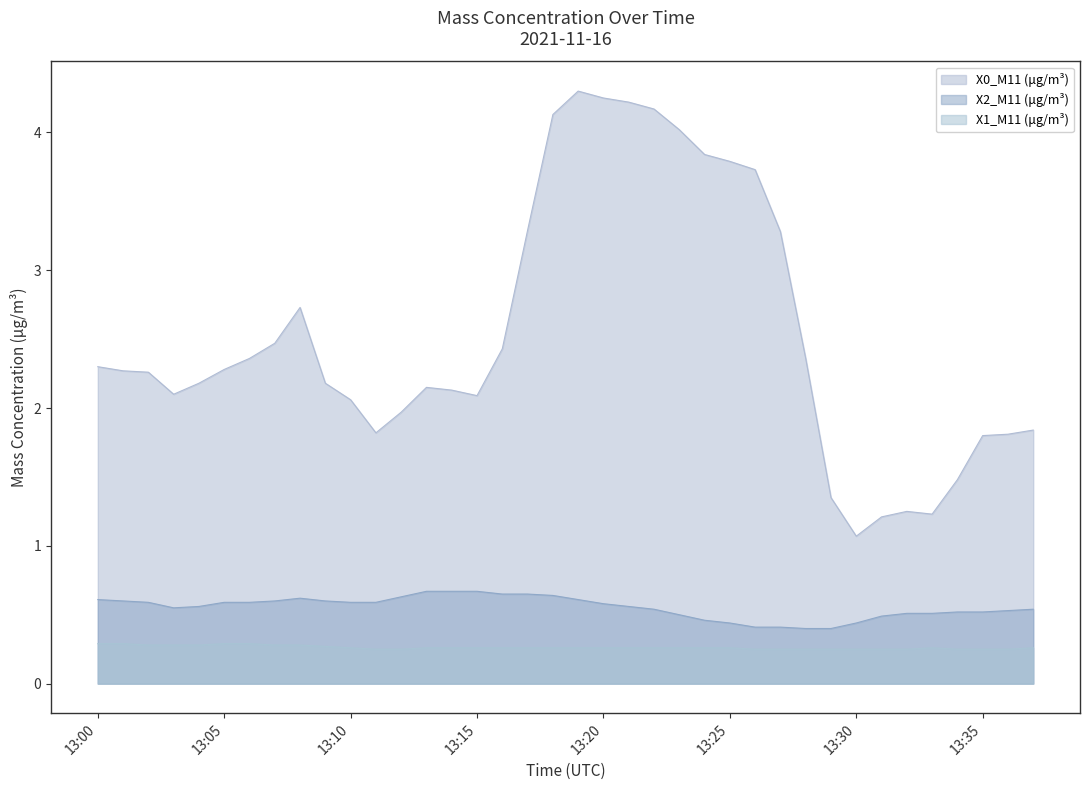

Does the chart have visible grid lines?

No